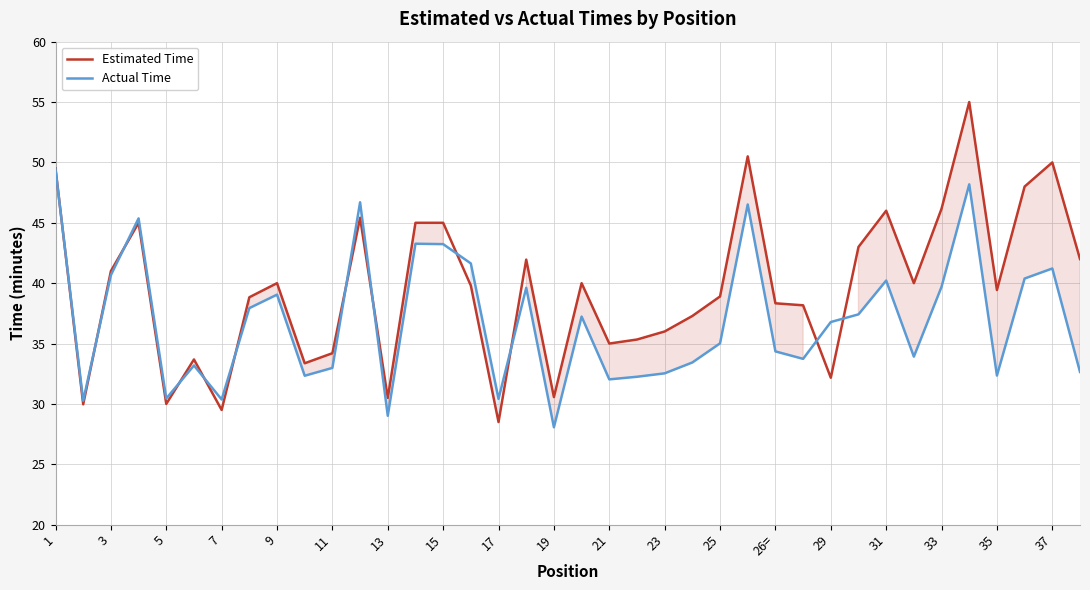

At which label is Estimated Time closest to 41?

3